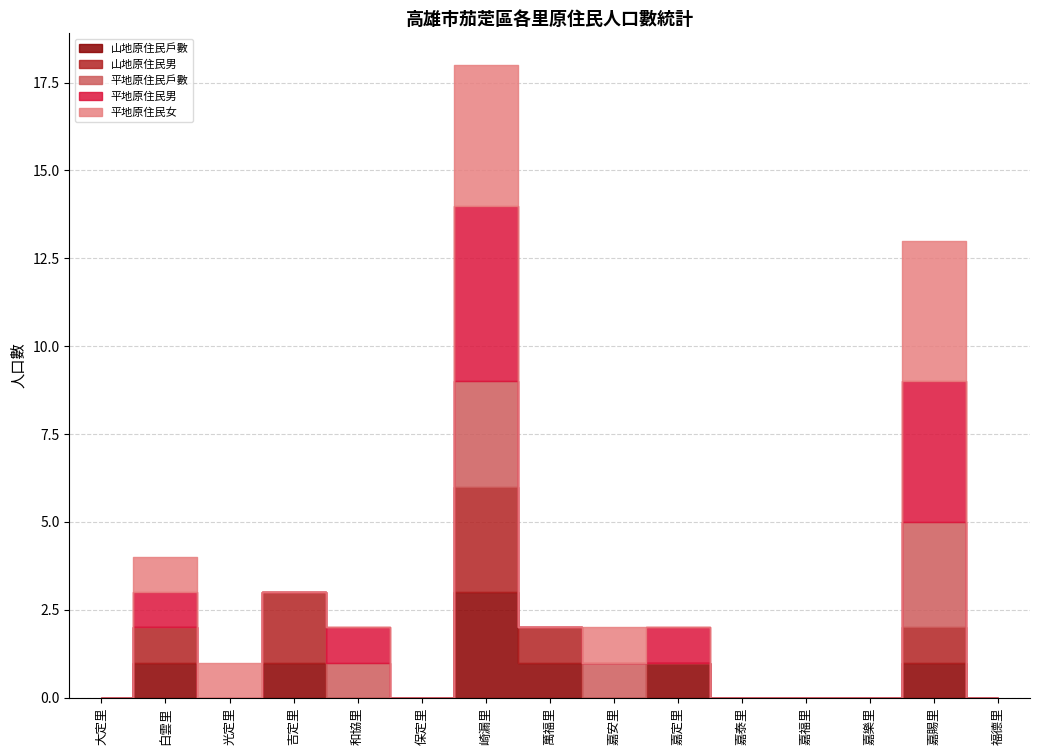

What position from the left is 福德里?

15